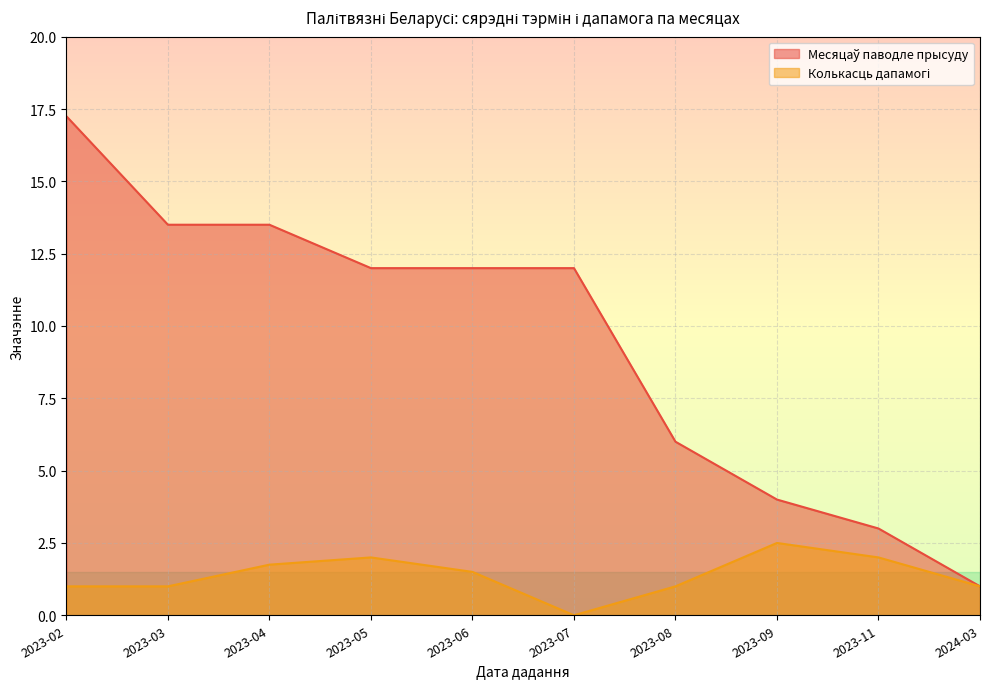

True or false: Месяцаў паводле прысуду has a value of 12.0 at 2023-06.

True